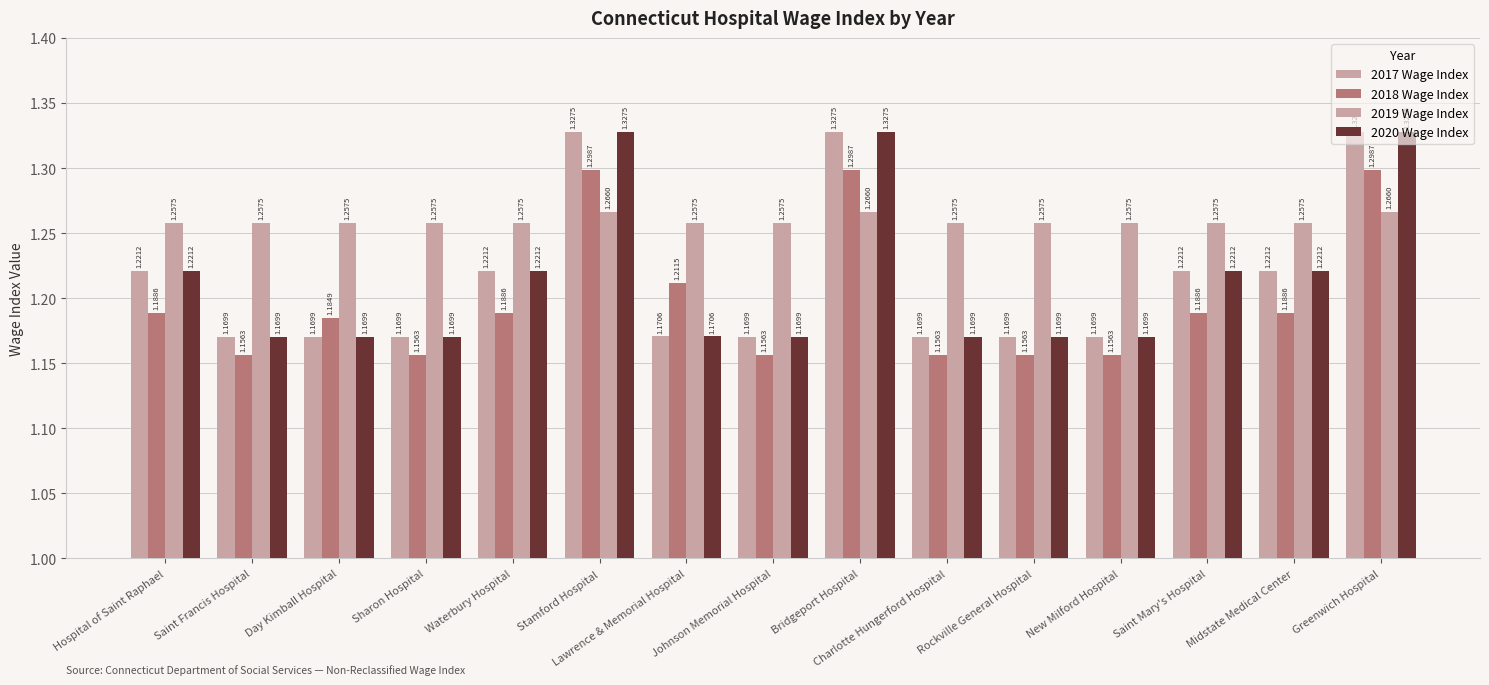

The 2019 Wage Index series shows 1.3 at Greenwich Hospital. True or false?

True